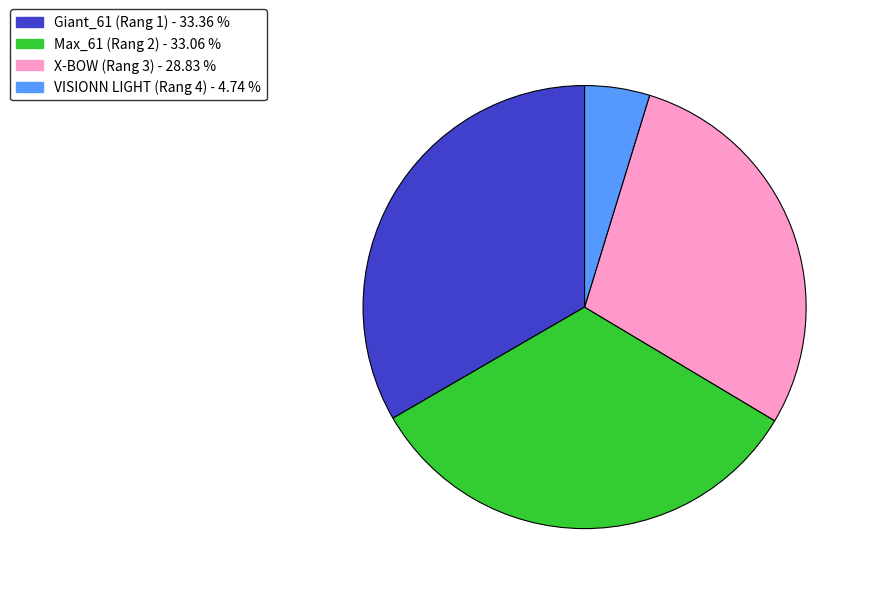

What is the ratio of the value at Max_61 (Rang 2) to the value at VISIONN LIGHT (Rang 4)?

7.0